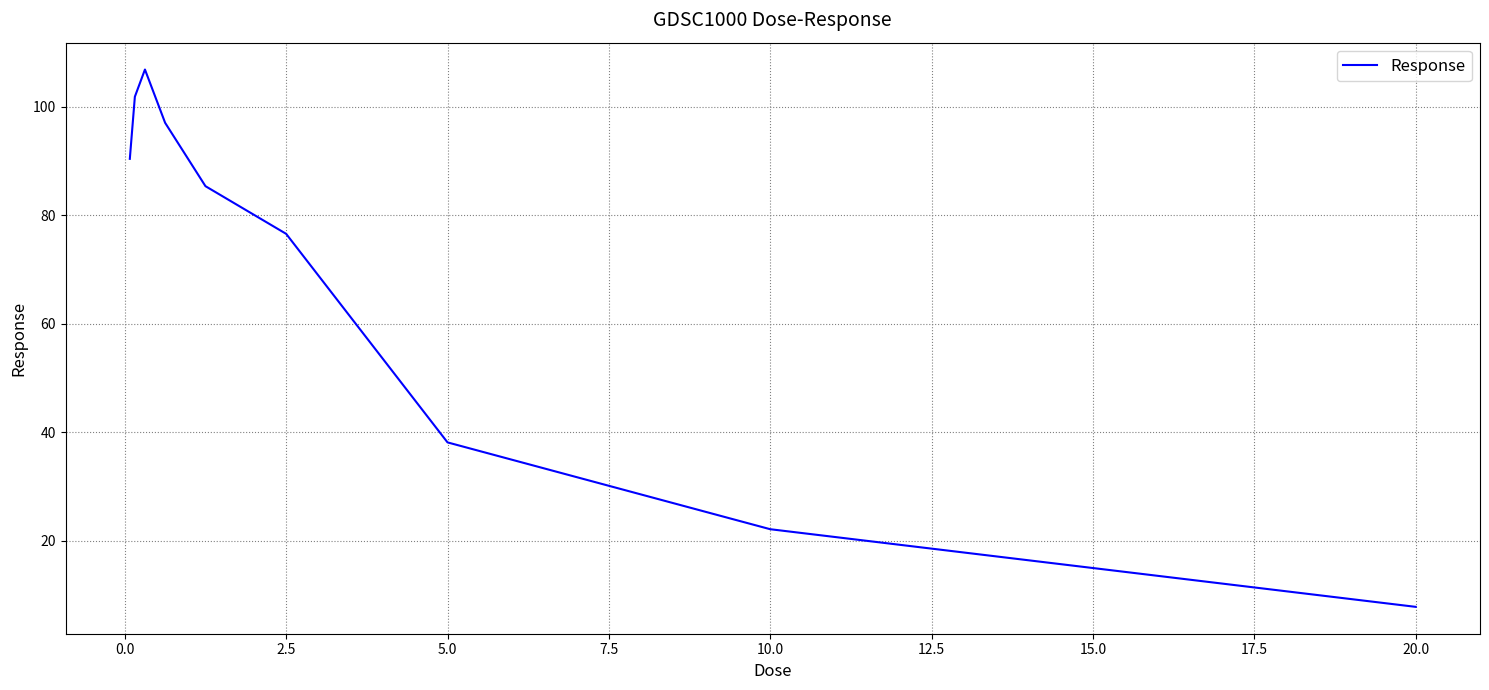

What is the difference between the maximum and minimum values?

99.0